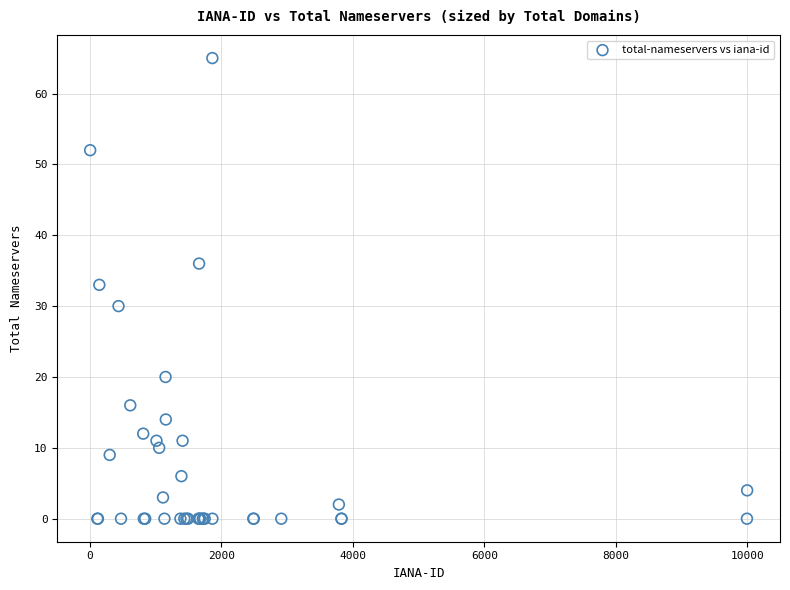

What Y value in the scatter plot is closest to 32?

33